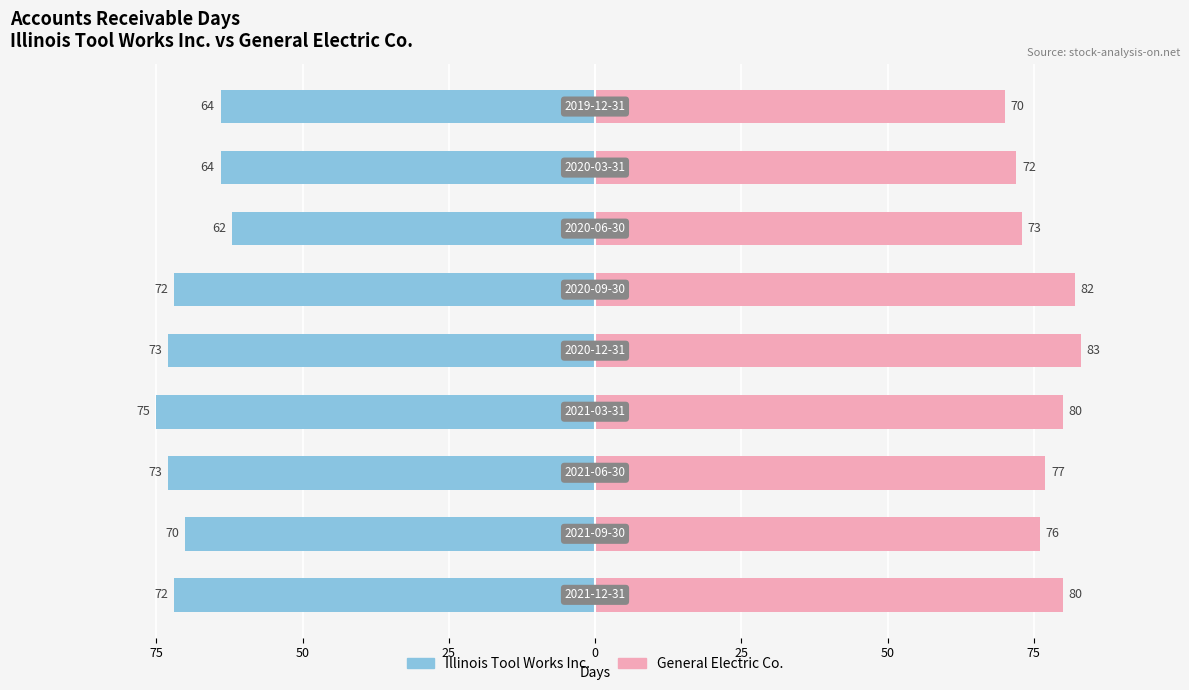

Rank the series at 25 from highest to lowest value.

General Electric Co., Illinois Tool Works Inc.